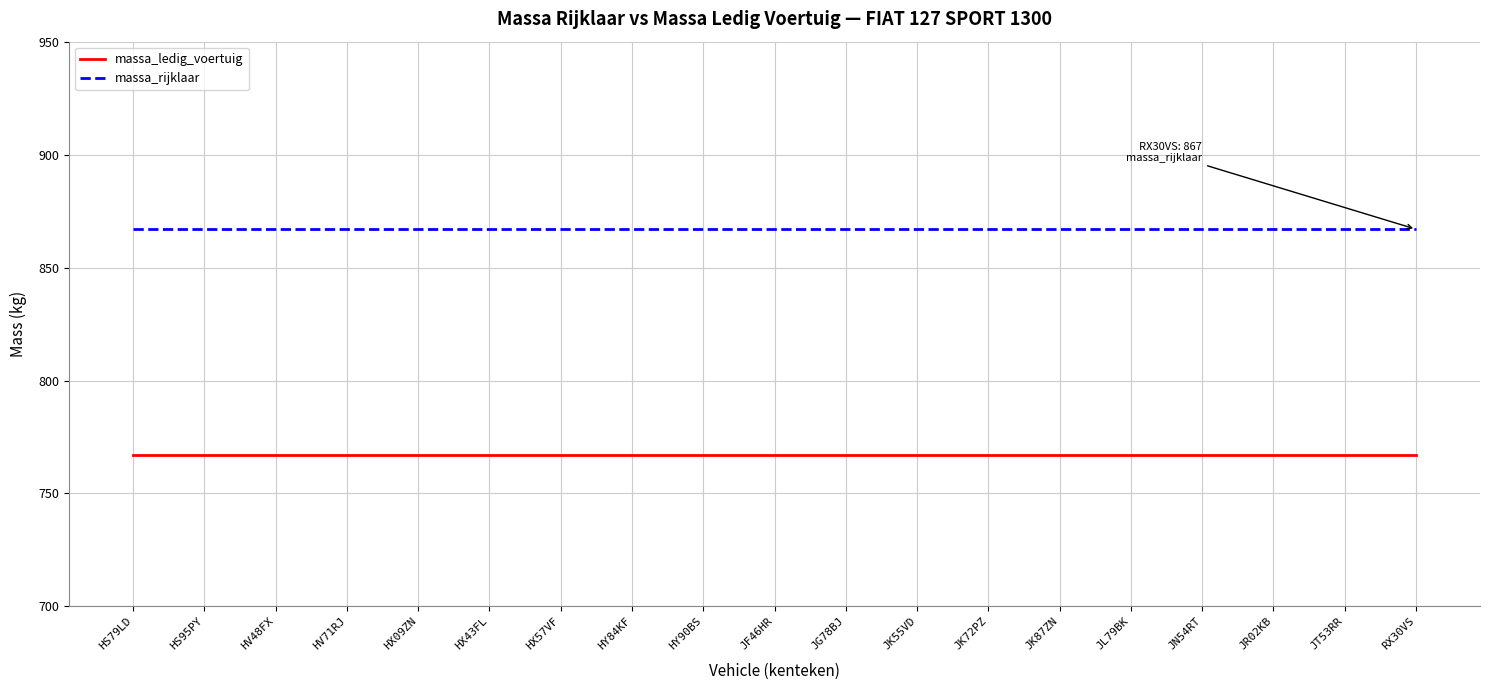

List the series in order of their peak value, highest first.

massa_rijklaar, massa_ledig_voertuig